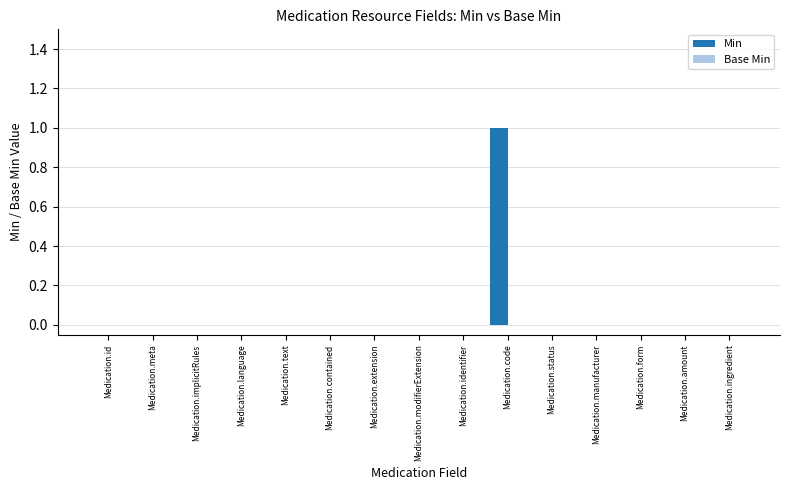

The chart shows a value of 0 at Medication.identifier. True or false?

True